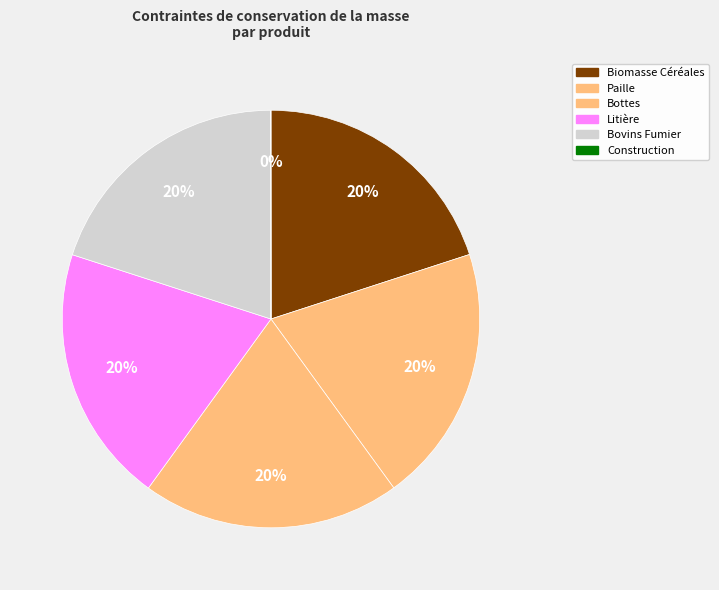

What is the total percentage of Bottes and Litière?

40.0%